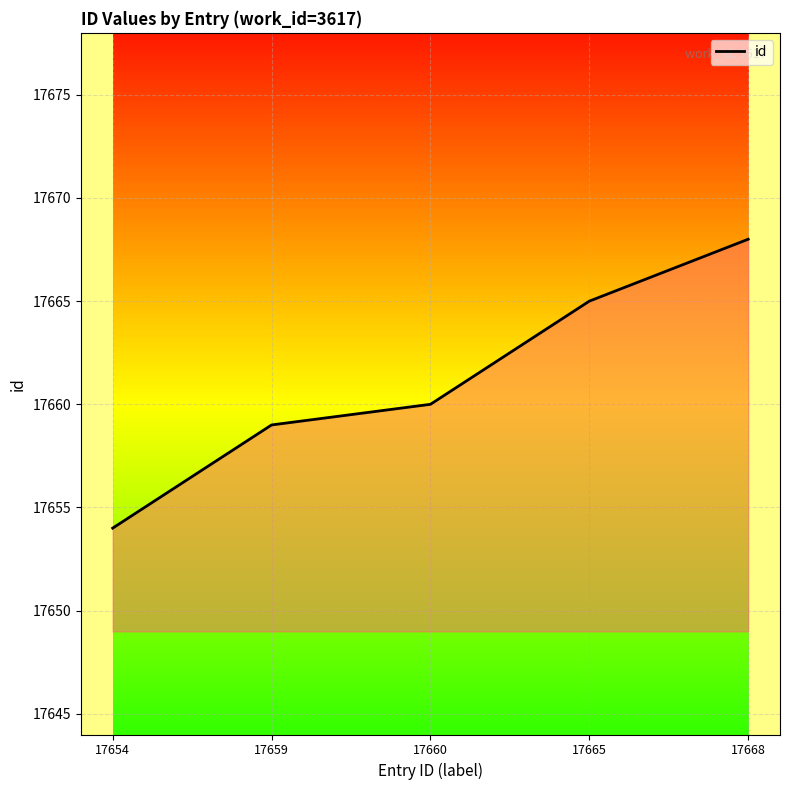

Which has a higher value, 17668 or 17659?

17668